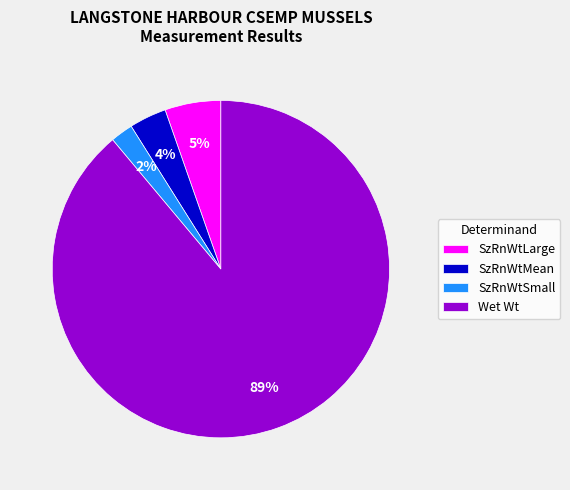

What is the largest slice in the pie chart?

Wet Wt